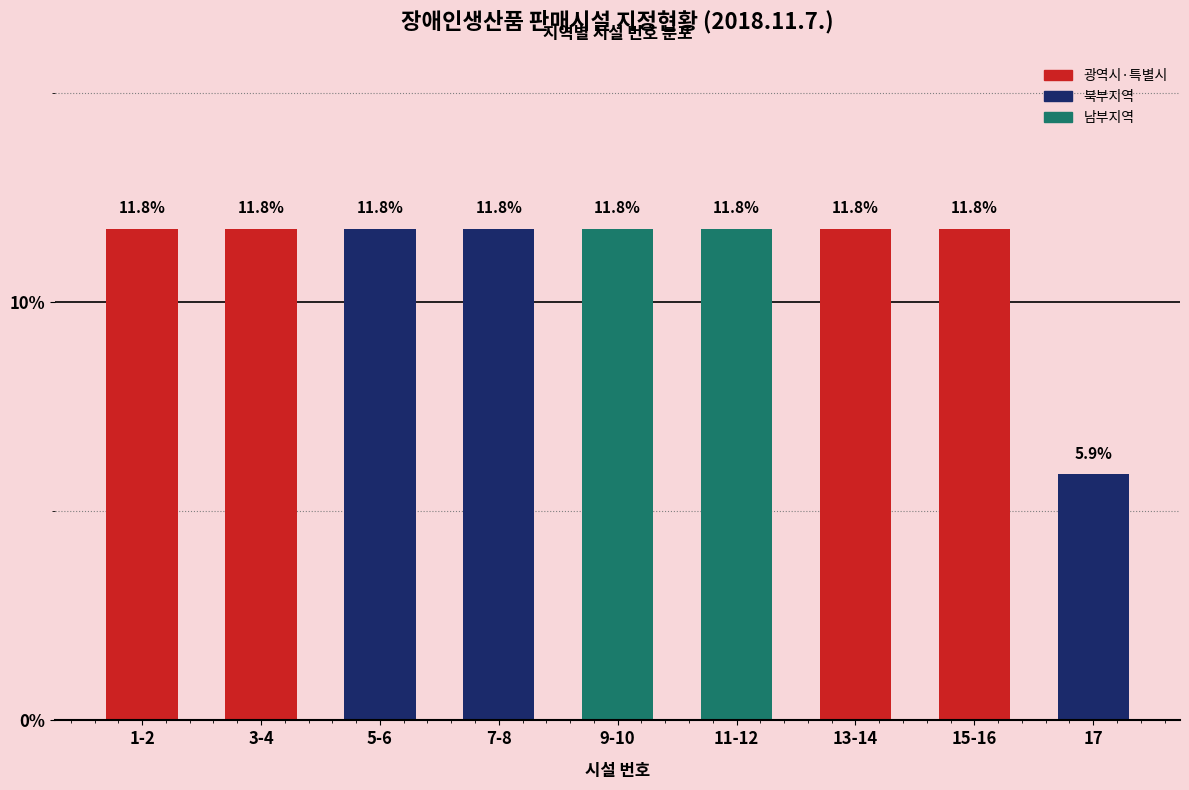

Reading left to right, what are all the values shown in this chart?

11.8	11.8	11.8	11.8	11.8	11.8	11.8	11.8	5.9